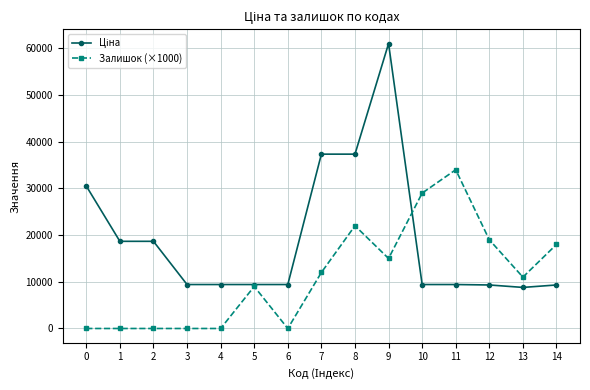

At which category is the sum across all series the highest?

9